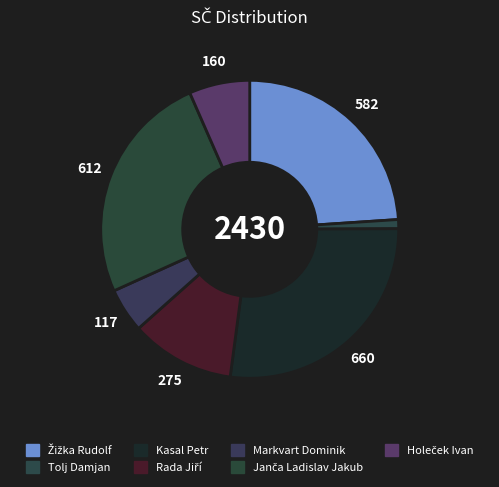

What percentage is the Rada Jiří slice, to the nearest percent?

11%